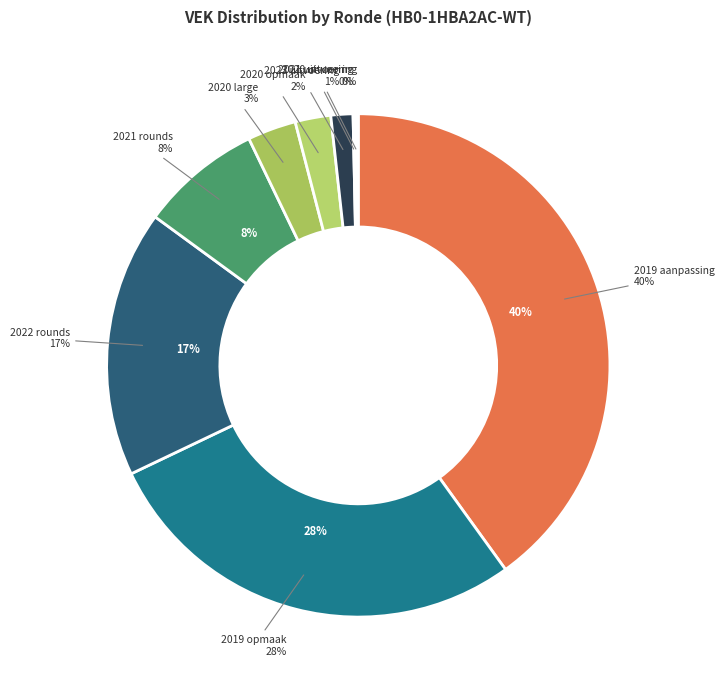

True or false: 2020 Opmaak - goedgekeurd accounts for 2% of the total.

True